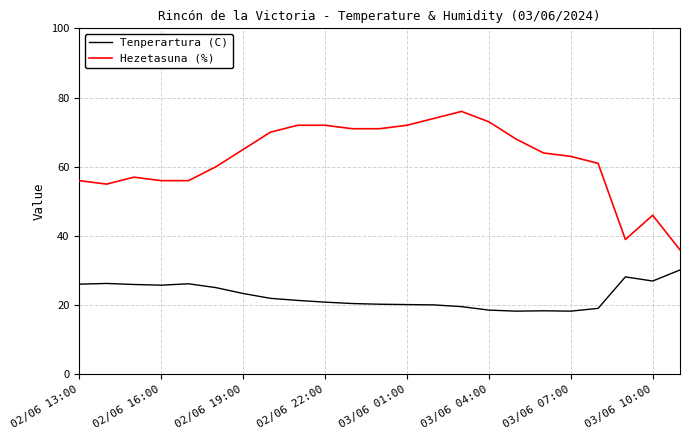

Rank the series by their maximum value, from lowest to highest.

Tenperartura (C), Hezetasuna (%)